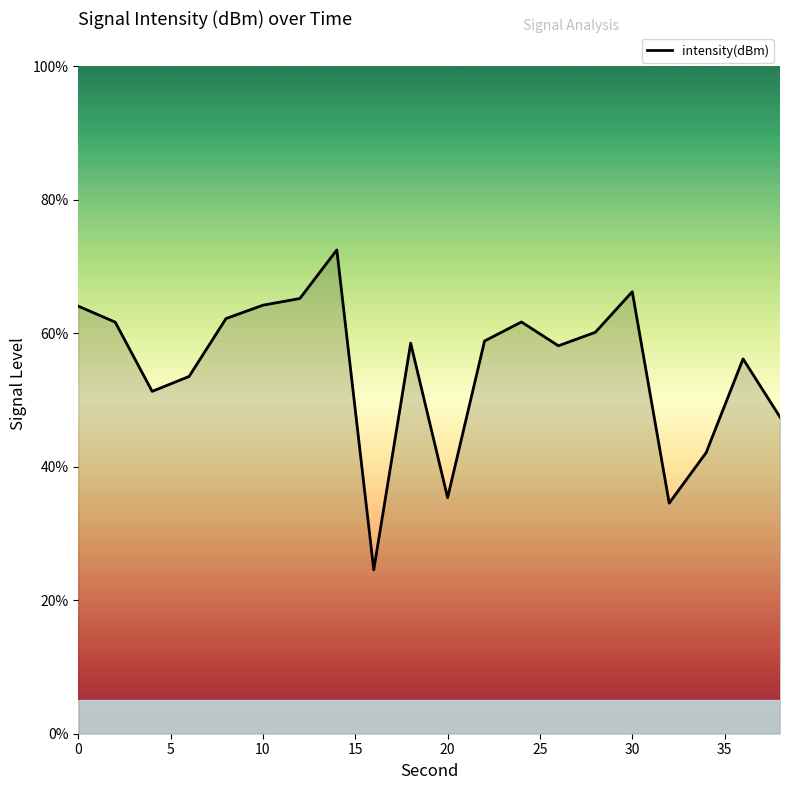

What is the minimum value shown in the chart?

24.6